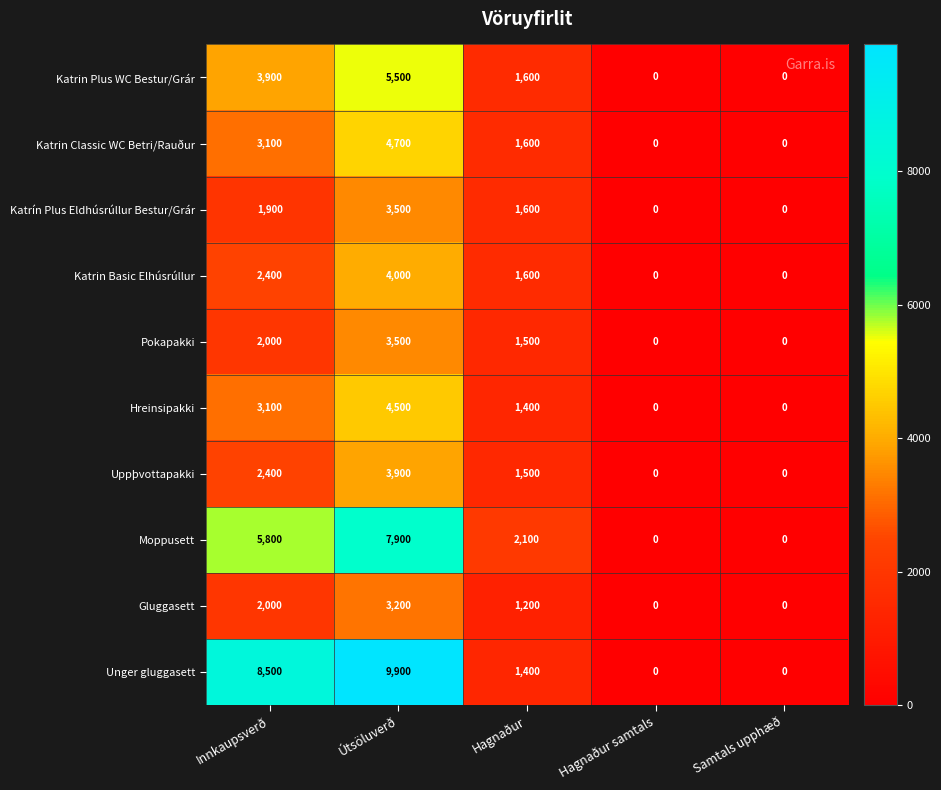

What is the difference between the second highest and minimum values in the Moppusett series?

5800